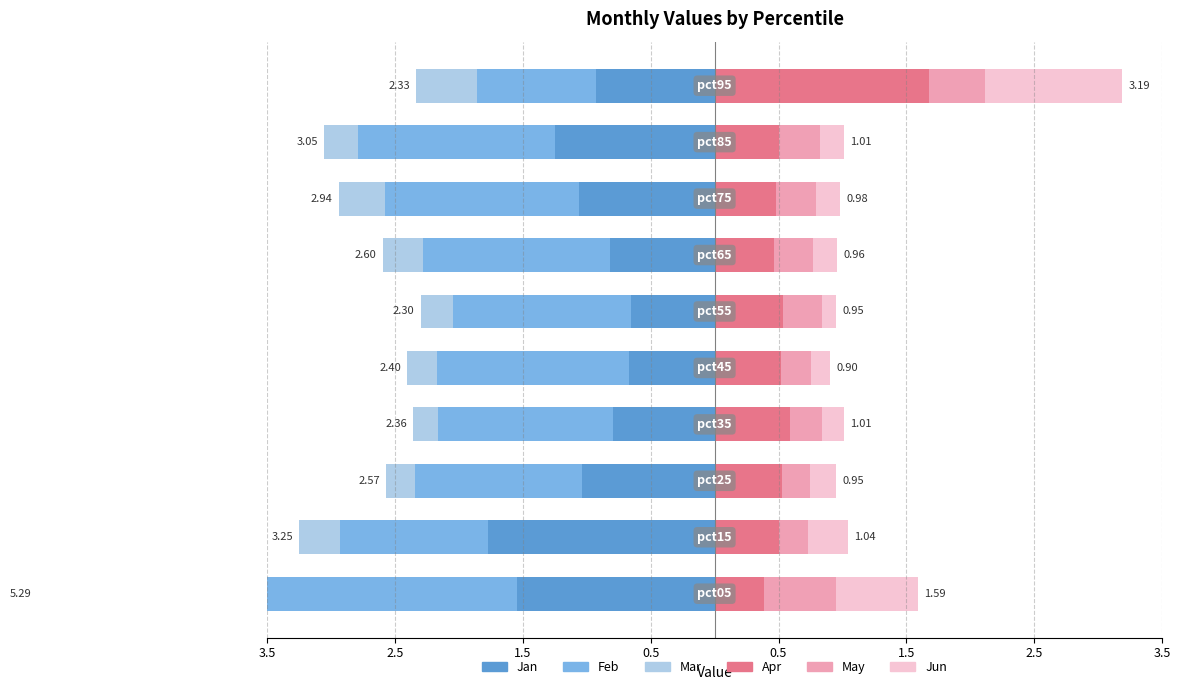

Which series has the largest range (max minus min)?

Feb